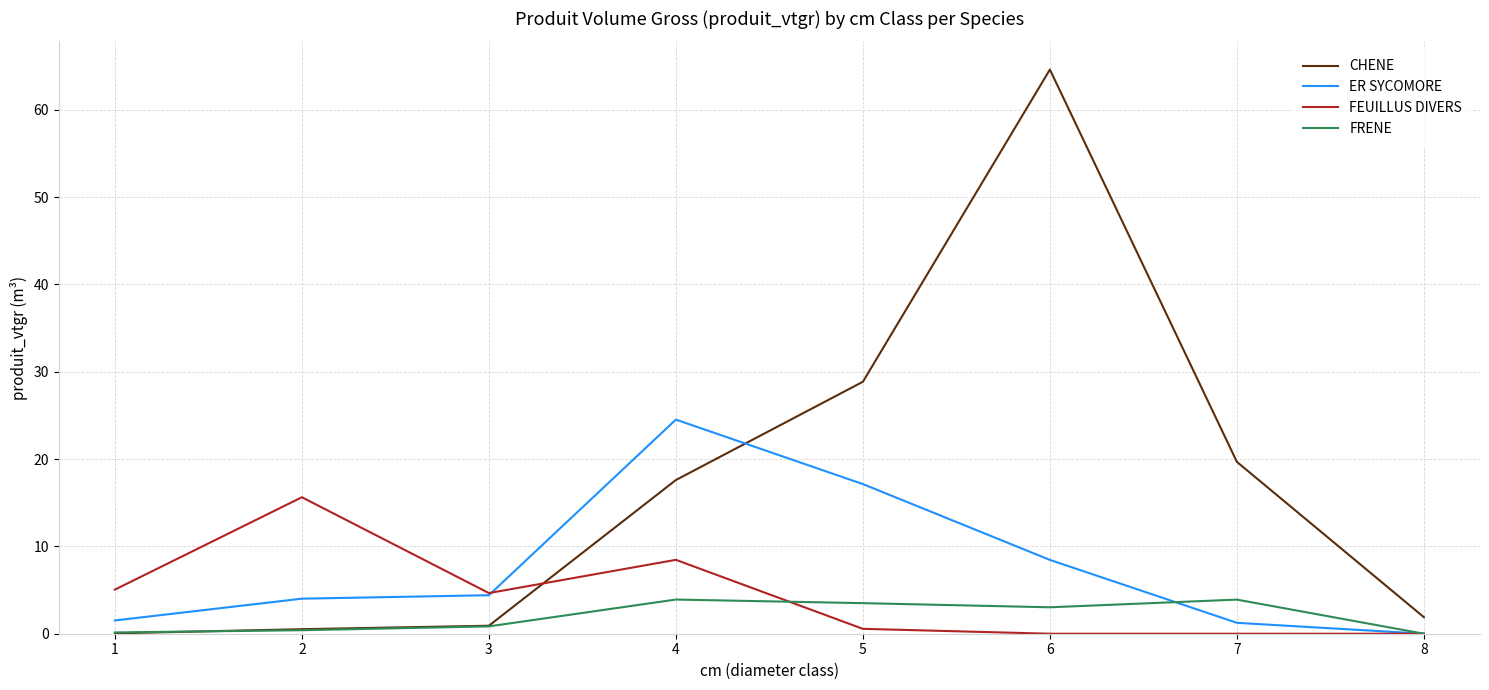

Which series has the largest total across all categories?

CHENE